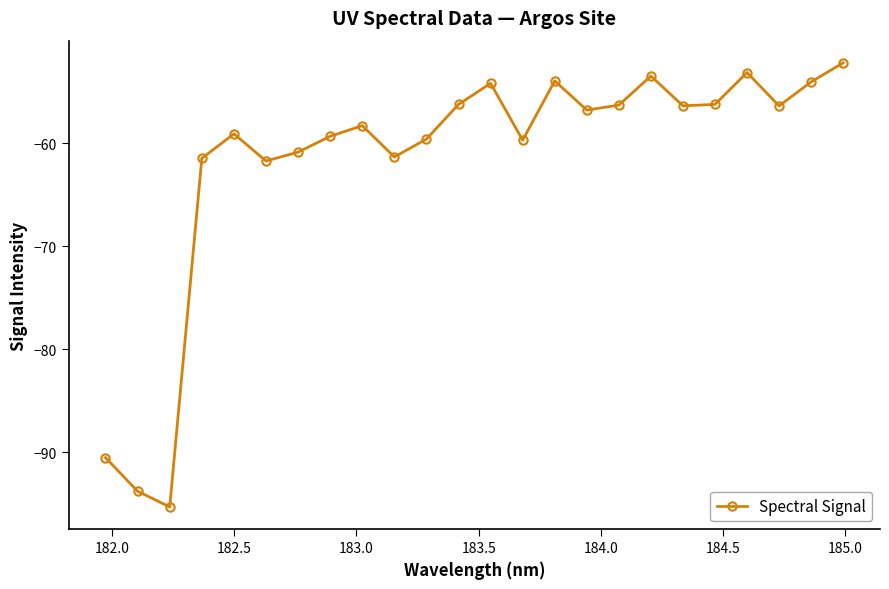

True or false: there are more than 2 points higher than both neighbors.

True